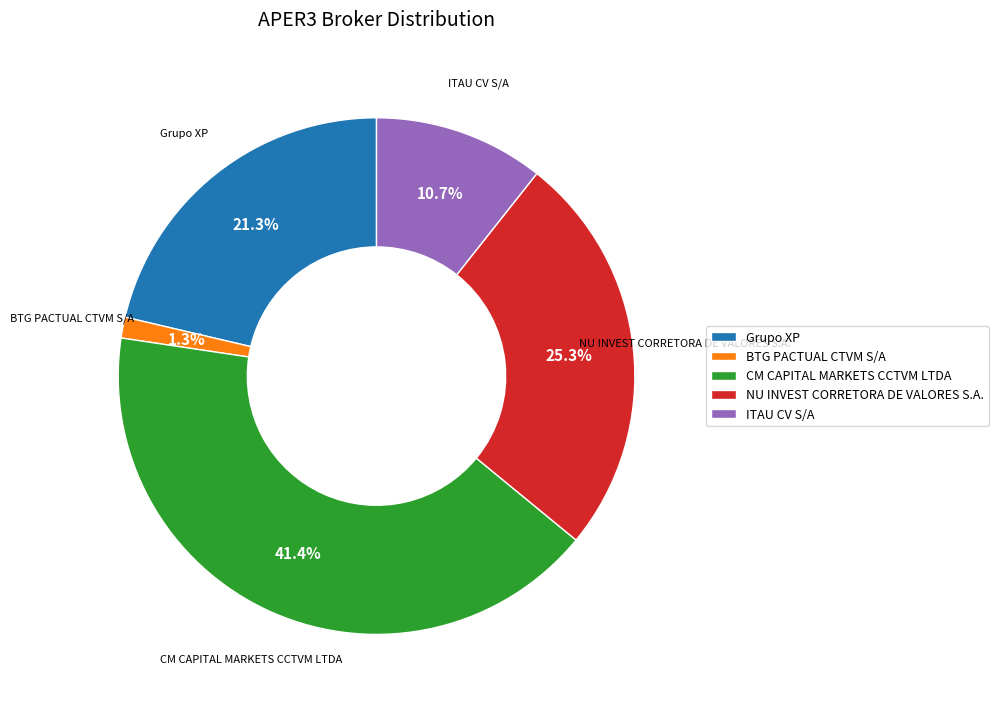

What percentage is the NU INVEST CORRETORA DE VALORES S.A. slice, to the nearest percent?

25%